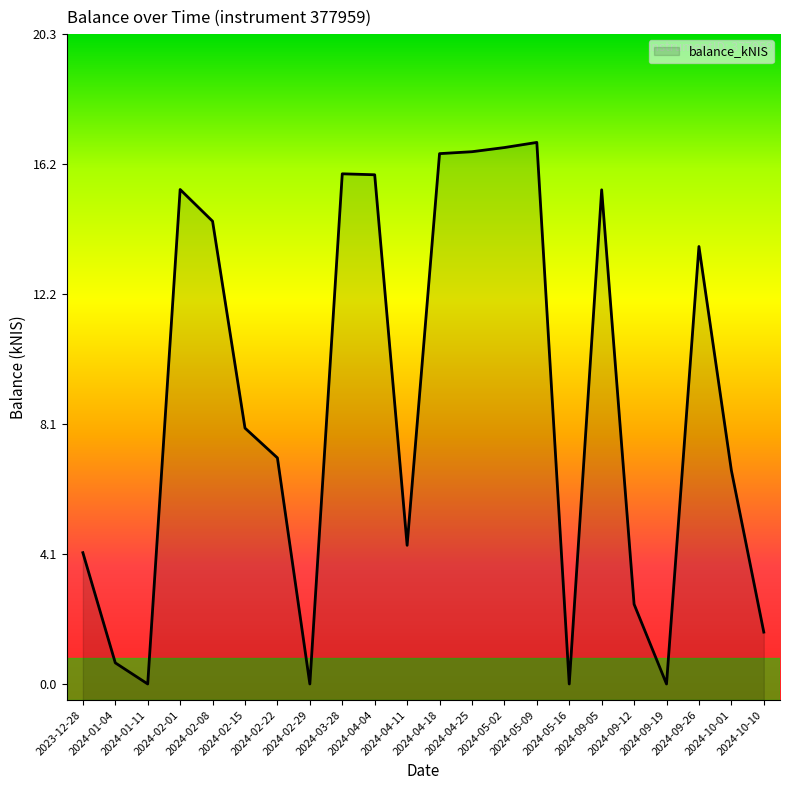

What is the value of the 5th point from the left?

14.4